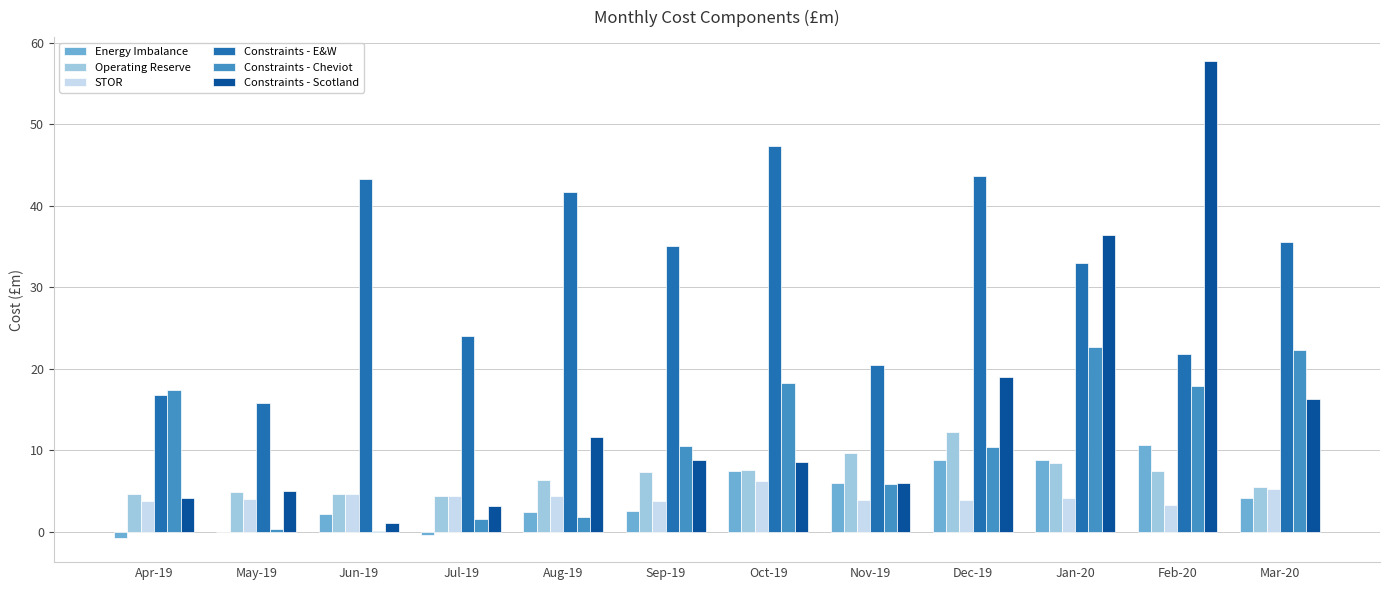

Which series has the widest spread of values?

Constraints - Scotland